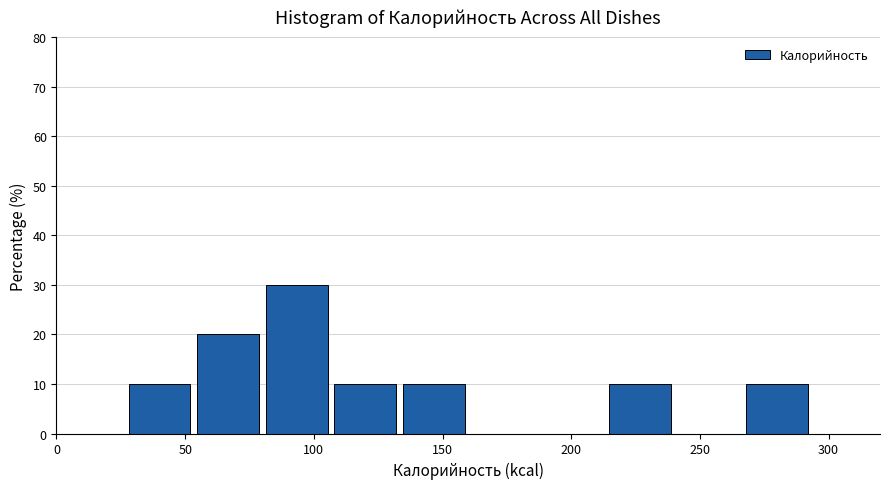

Over which range of the x-axis is the bar tallest?

80 to 105